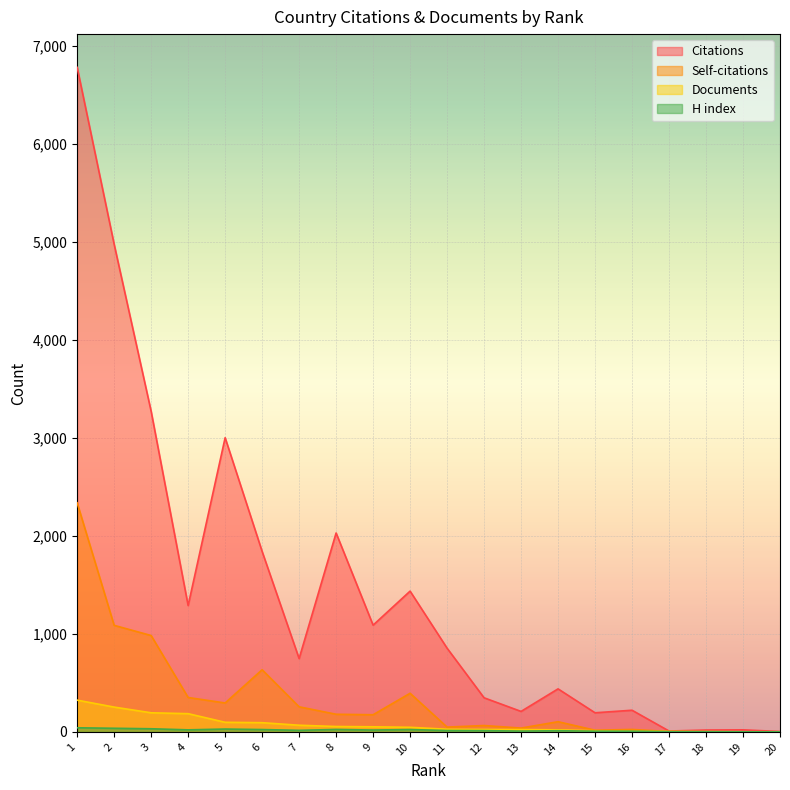

Reading left to right, transcribe all the data shown in this chart.

Citations: 1=6779	2=4974	3=3270	4=1289	5=3001	6=1841	7=748	8=2029	9=1089	10=1436	11=854	12=348	13=209	14=439	15=195	16=221	17=9	18=19	19=21	20=4
Self-citations: 1=2337	2=1087	3=983	4=351	5=295	6=634	7=256	8=180	9=175	10=394	11=49	12=65	13=39	14=104	15=17	16=25	17=4	18=0	19=0	20=1
Documents: 1=324	2=253	3=195	4=186	5=98	6=94	7=68	8=55	9=52	10=47	11=27	12=25	13=24	14=21	15=12	16=8	17=4	18=3	19=1	20=1
H index: 1=42	2=37	3=32	4=21	5=29	6=24	7=16	8=25	9=19	10=24	11=14	12=13	13=8	14=12	15=7	16=7	17=2	18=2	19=1	20=1